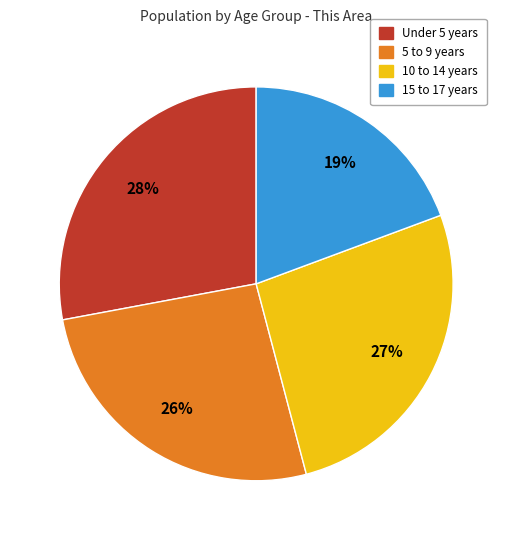

Which has a higher value, 15 to 17 years or 5 to 9 years?

5 to 9 years